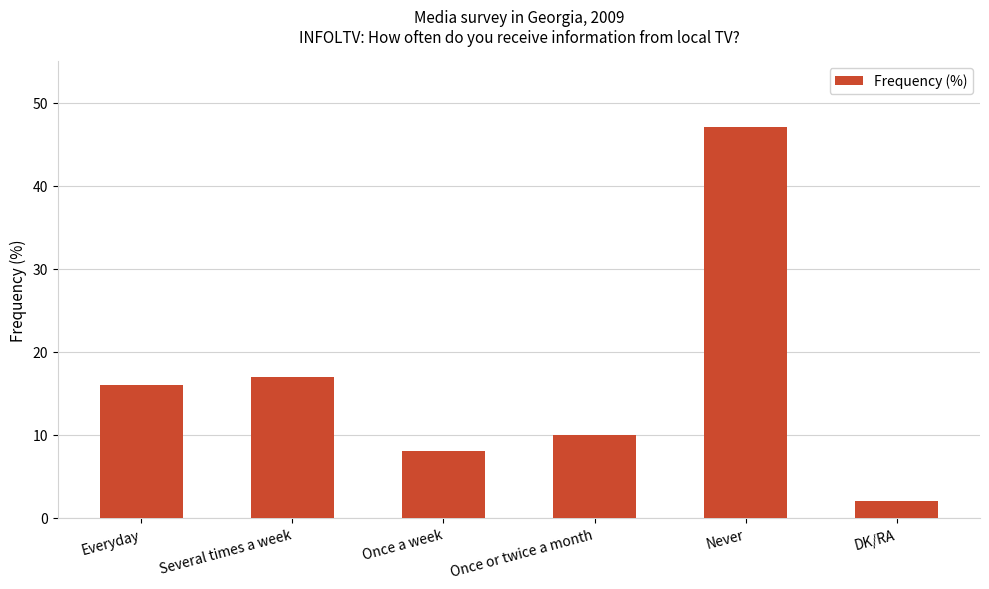

List the labels in order of value, smallest first.

DK/RA, Once a week, Once or twice a month, Everyday, Several times a week, Never